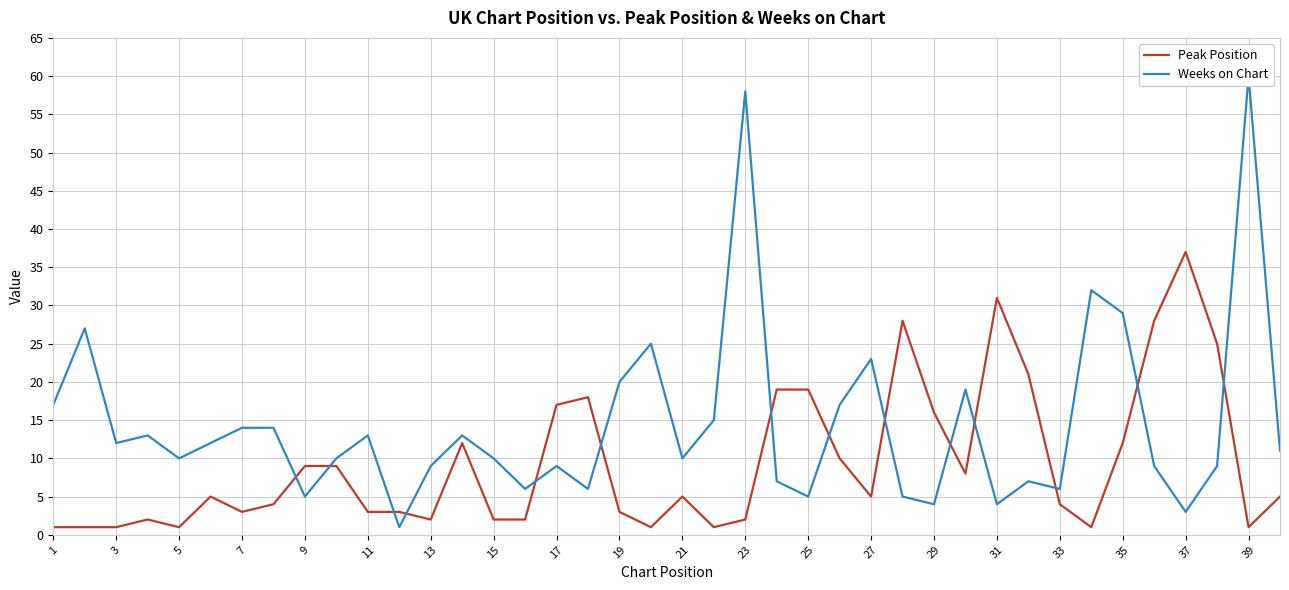

What is the difference between the second highest and second lowest values in the Peak Position series?

30